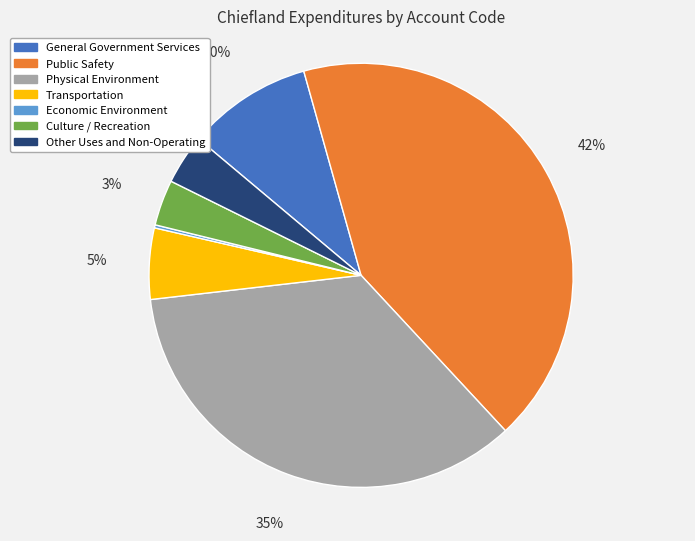

To the nearest percent, what percentage of the pie is Physical Environment?

35%